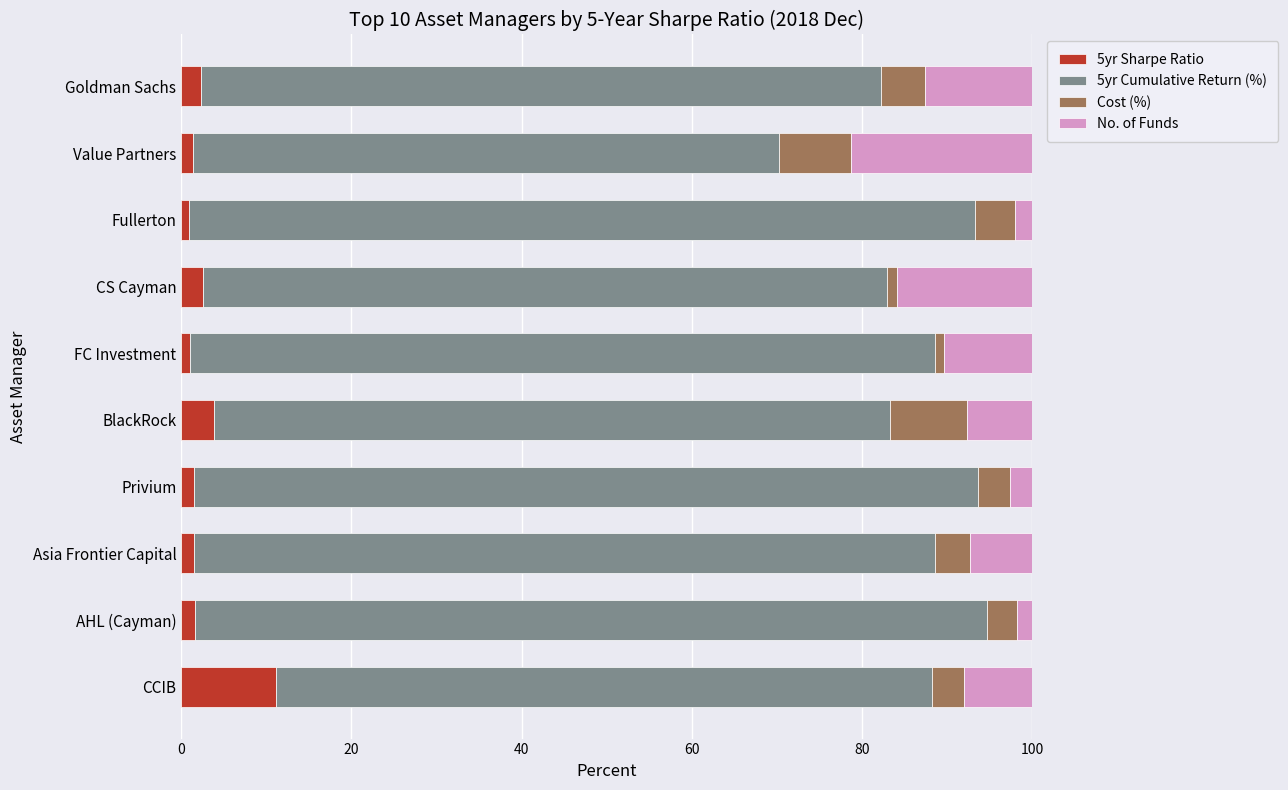

What is the difference between the maximum and second lowest values in the 5yr Sharpe Ratio series?

10.1